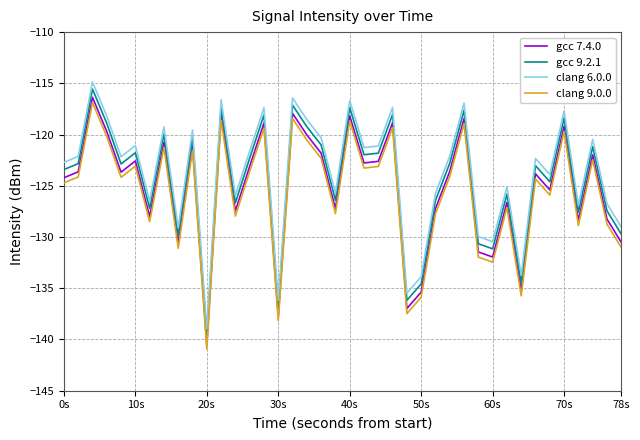

Count the number of categories in the chart.

40